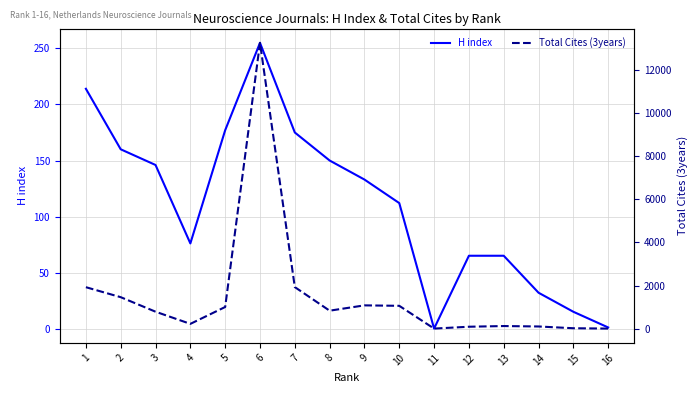

At how many categories does at least one series exceed 2367?

1